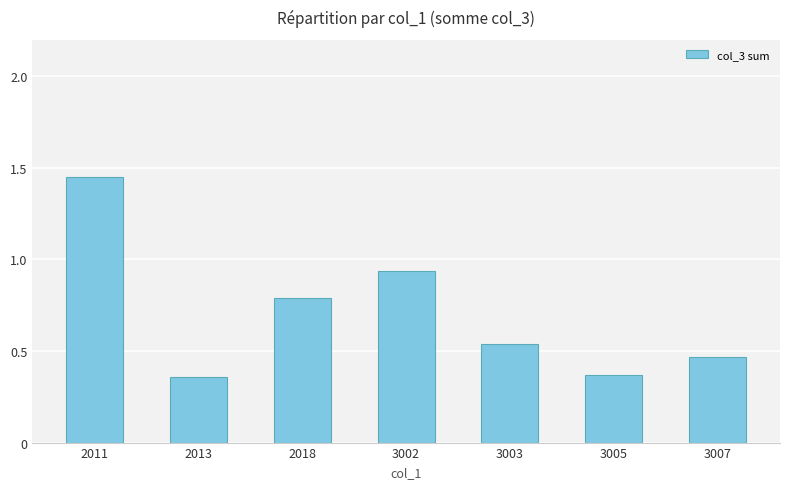

Which category has the highest value across all series?

2011